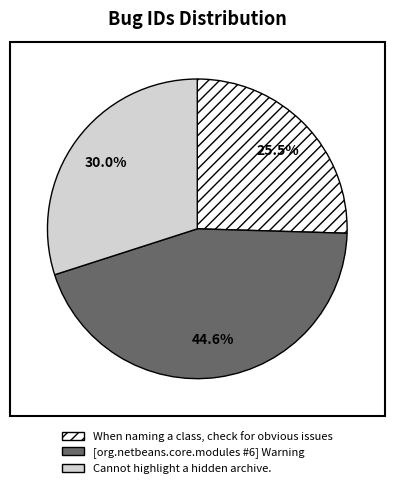

What is the total percentage of When naming a class, check for obvious issues and Cannot highlight a hidden archive.?

55.4%